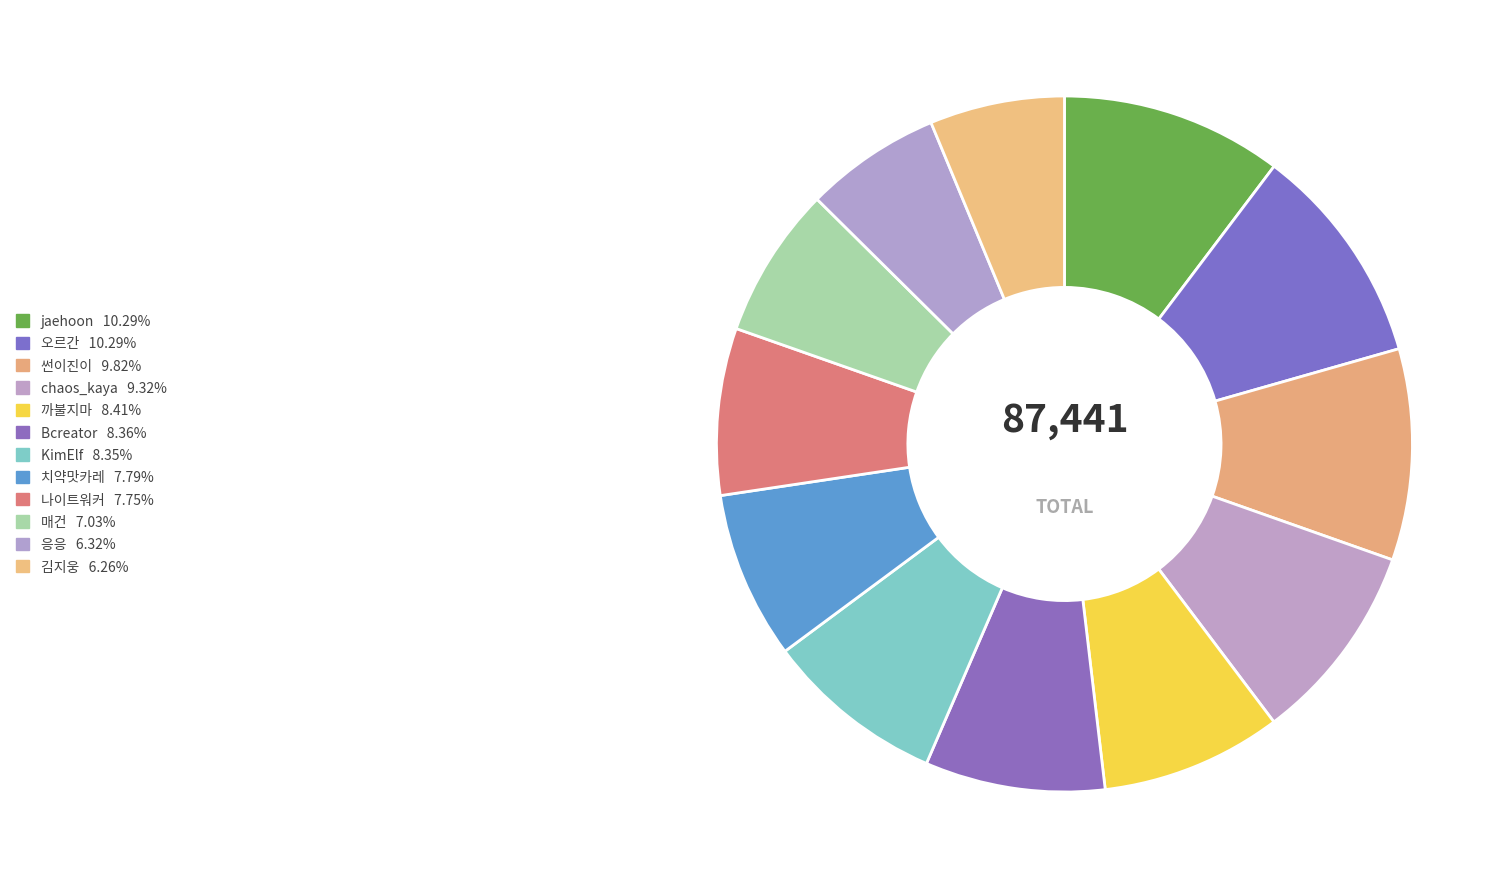

True or false: 나이트워커 accounts for 8% of the total.

True